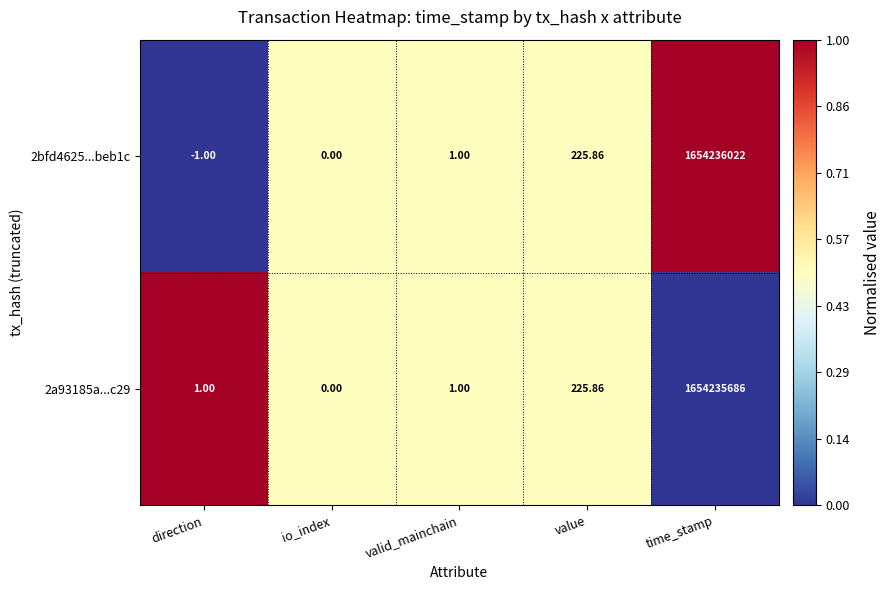

At which category is the sum across all series the highest?

time_stamp